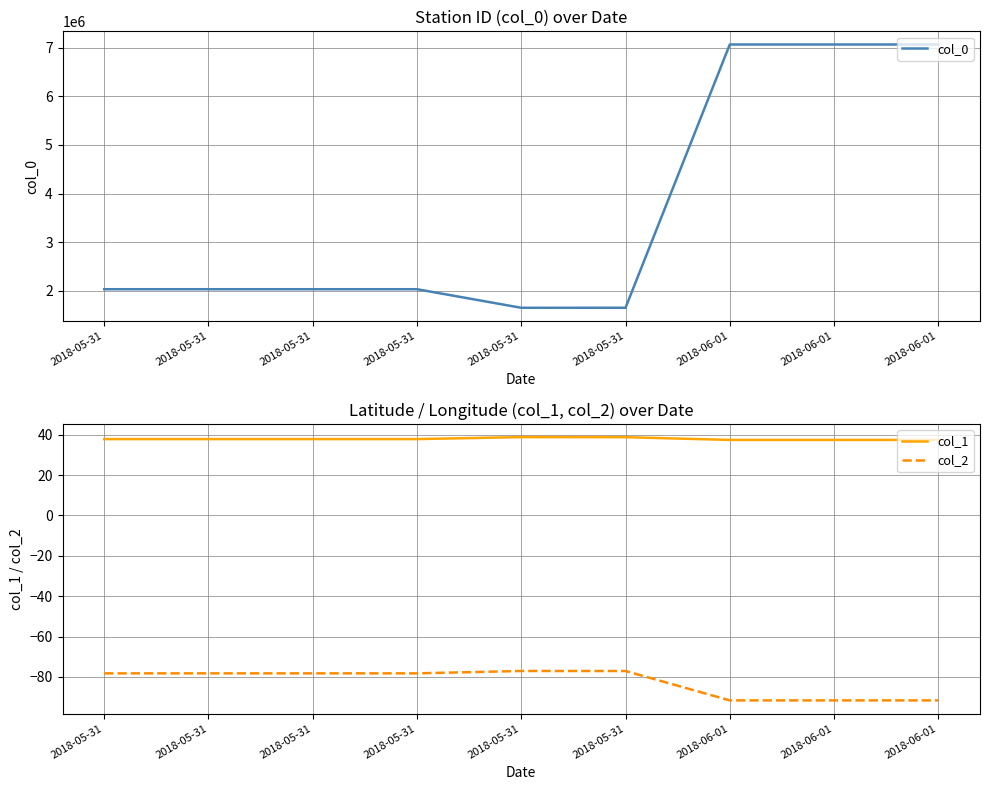

What is the greatest value displayed?

7064440.0